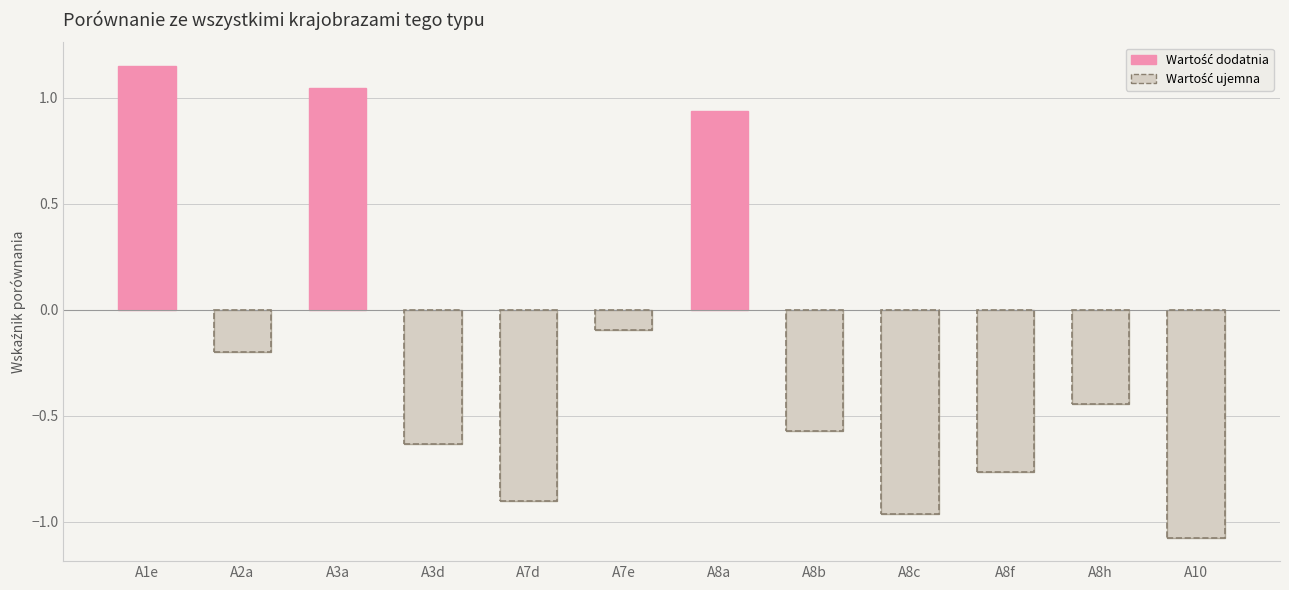

Rank the categories by value from lowest to highest.

A10, A8c, A7d, A8f, A3d, A8b, A8h, A2a, A7e, A8a, A3a, A1e